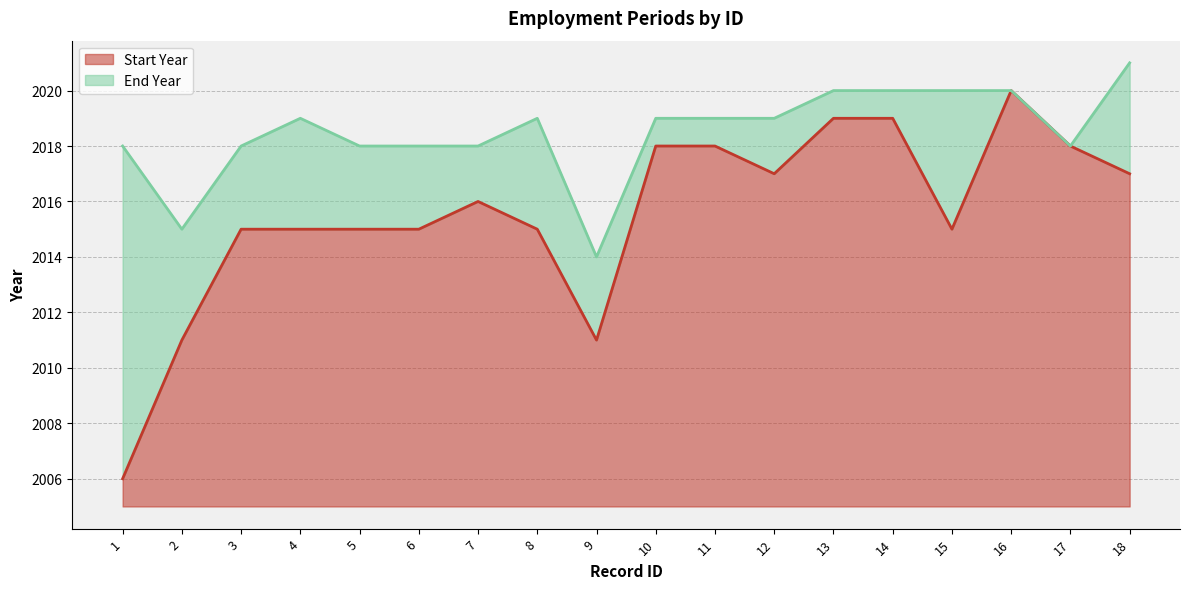

Reading left to right, transcribe all the data shown in this chart.

Start Year: 2006	2011	2015	2015	2015	2015	2016	2015	2011	2018	2018	2017	2019	2019	2015	2020	2018	2017
End Year: 2018	2015	2018	2019	2018	2018	2018	2019	2014	2019	2019	2019	2020	2020	2020	2020	2018	2021